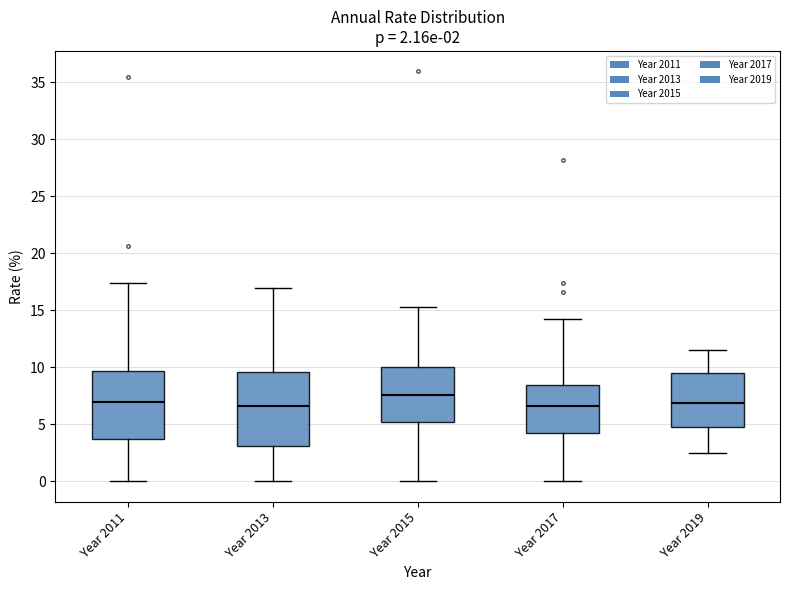

Comparing the boxes themselves (not the whiskers), which one is the tallest?

Year 2013